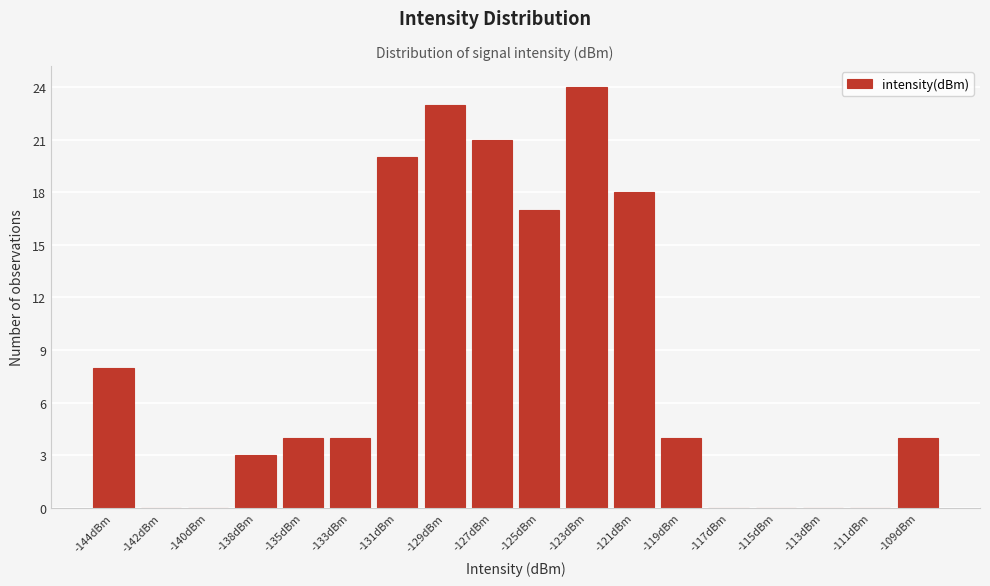

Reading right to left, list all the values displayed in this chart.

-109dBm=4	-111dBm=0	-113dBm=0	-115dBm=0	-117dBm=0	-119dBm=4	-121dBm=18	-123dBm=24	-125dBm=17	-127dBm=21	-129dBm=23	-131dBm=20	-133dBm=4	-135dBm=4	-138dBm=3	-140dBm=0	-142dBm=0	-144dBm=8